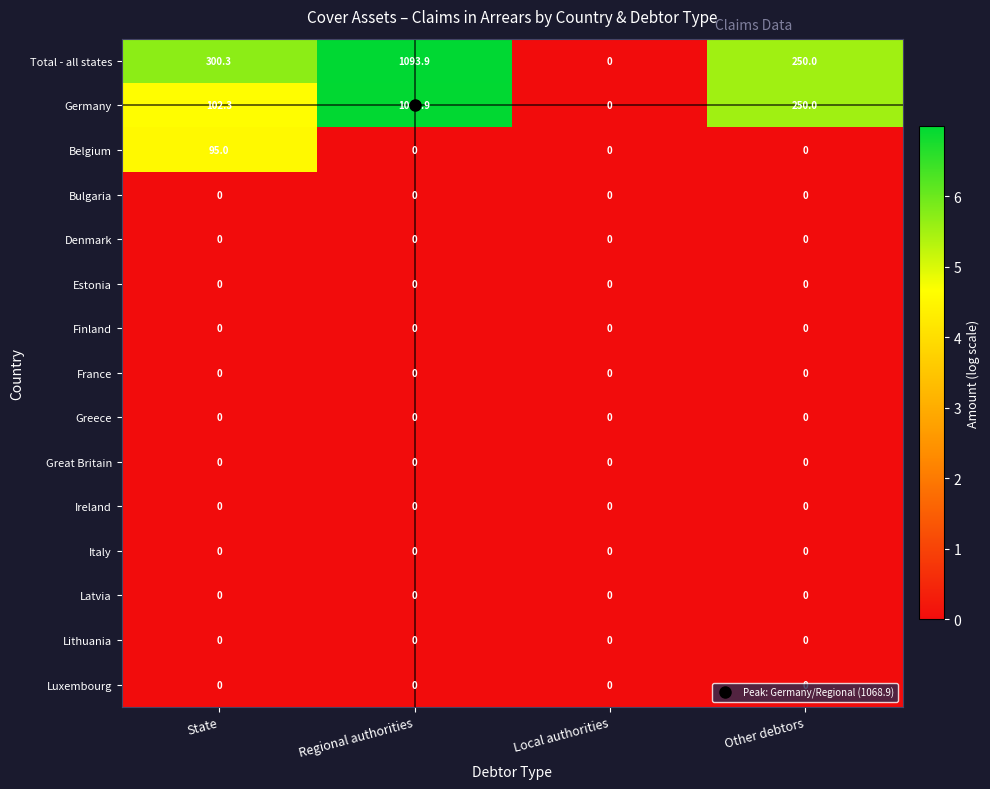

Which series has the largest range (max minus min)?

Total - all states